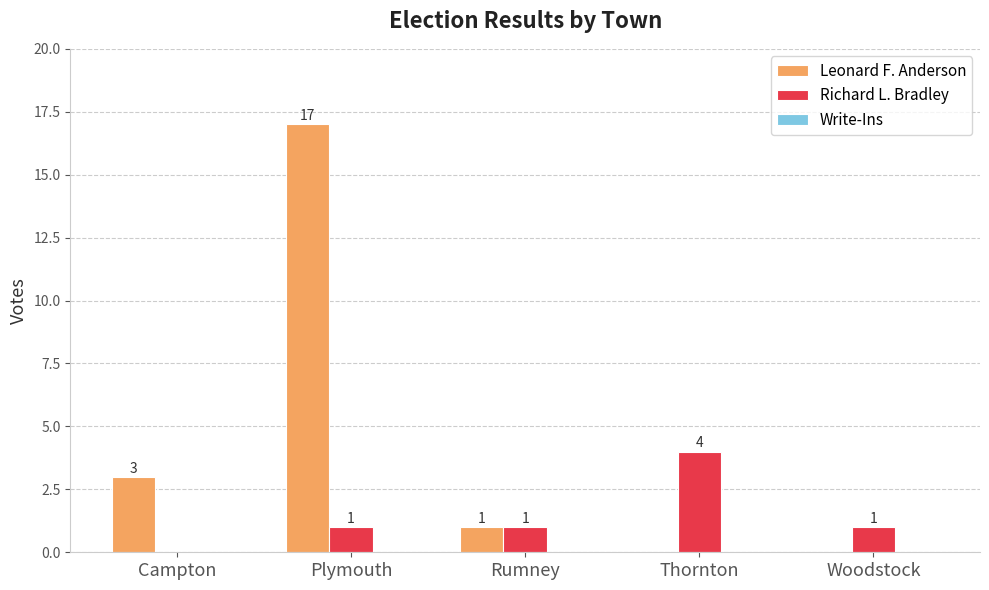

At which category is the sum across all series the highest?

Plymouth